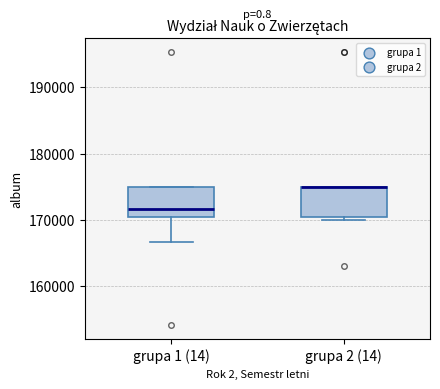

Reading left to right, read every box against the y-axis: the position of its median line, the range the box covers, and the ends of its whiskers. The values are not printed on the chart, so give them approximately, as read against the axis.

grupa 1 (14): median 172000, box 170000 to 175000, whiskers 167000 to 175000
grupa 2 (14): median 175000 (drawn on the box's upper edge), box 170000 to 175000, whiskers 170000 (just below the box's lower edge) to 175000